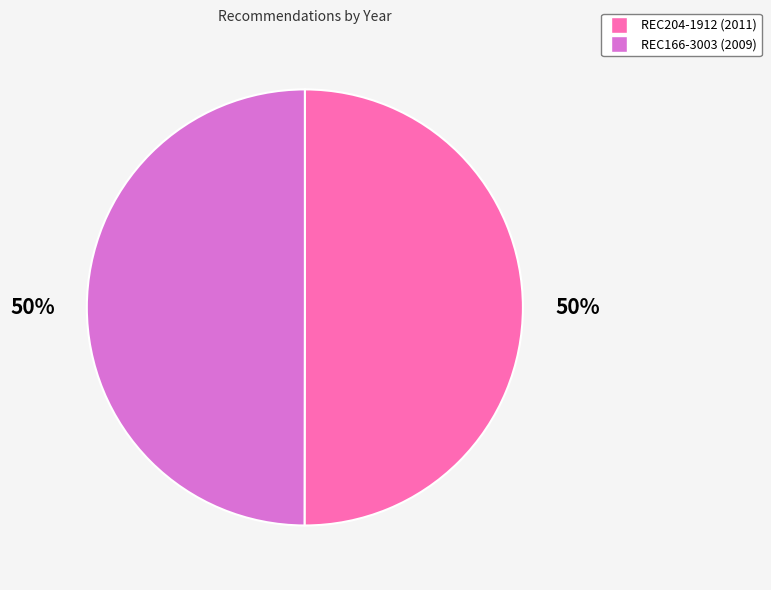

To the nearest percent, what is the average slice percentage?

50%